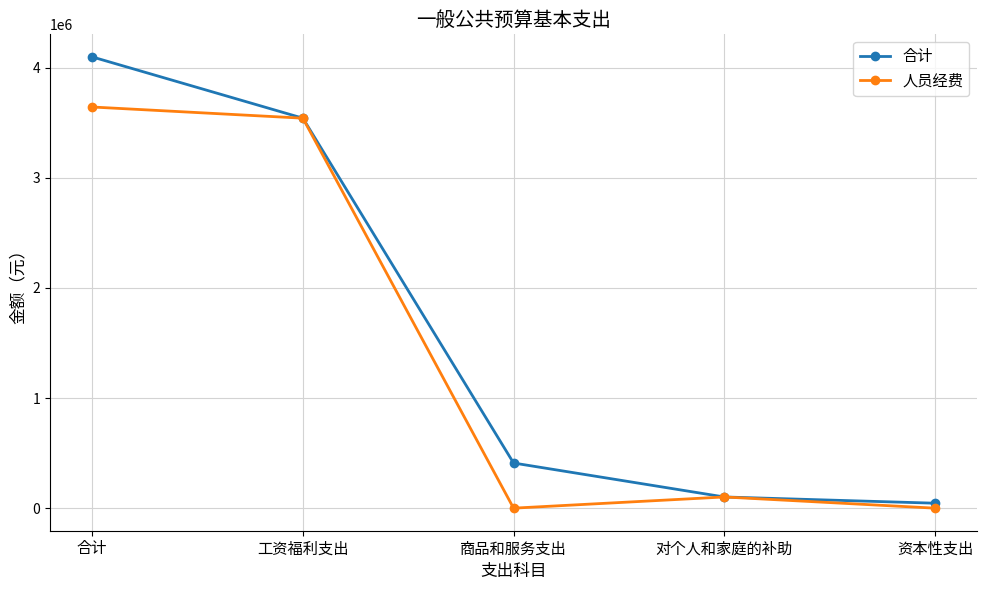

Is it true that 合计 equals 5819183 at 工资福利支出?

False